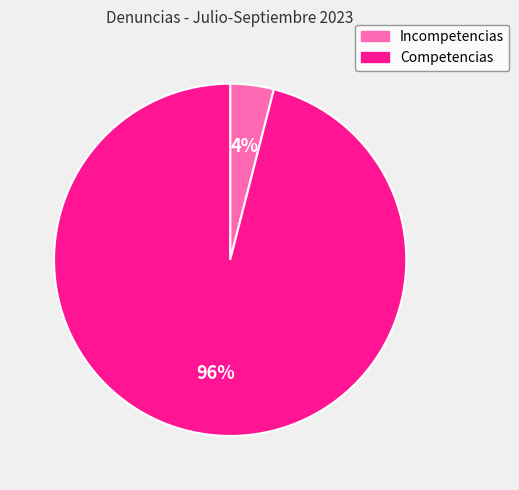

How many segments does this pie chart have?

2